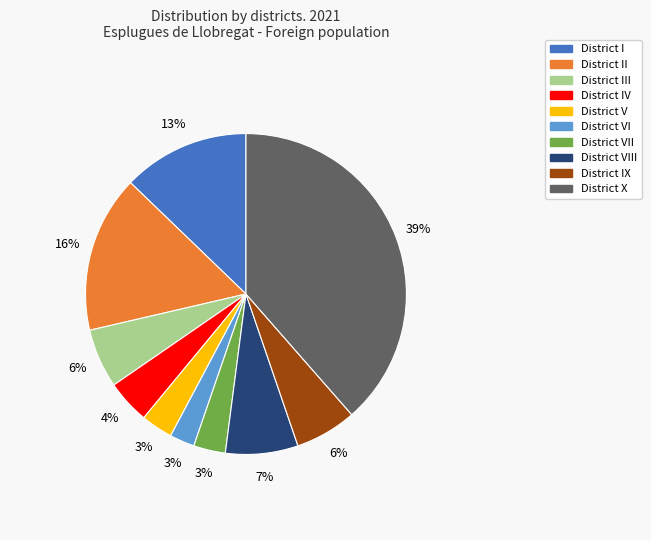

To the nearest percent, what is the average slice percentage?

10%